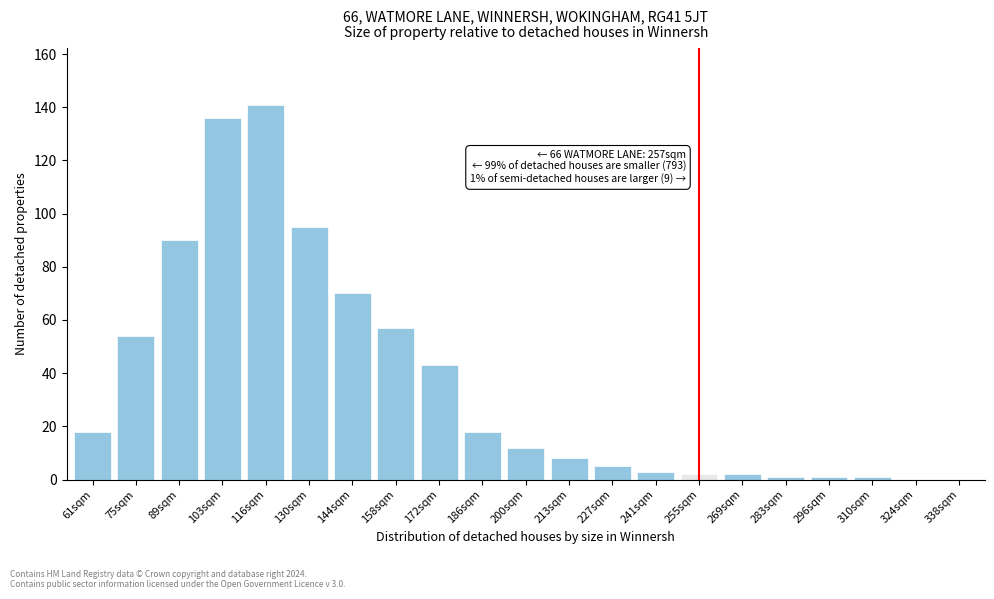

Reading right to left, transcribe all the data shown in this chart.

338sqm=0	324sqm=0	310sqm=1	296sqm=1	283sqm=1	269sqm=2	255sqm=2	241sqm=3	227sqm=5	213sqm=8	200sqm=12	186sqm=18	172sqm=43	158sqm=57	144sqm=70	130sqm=95	116sqm=141	103sqm=136	89sqm=90	75sqm=54	61sqm=18